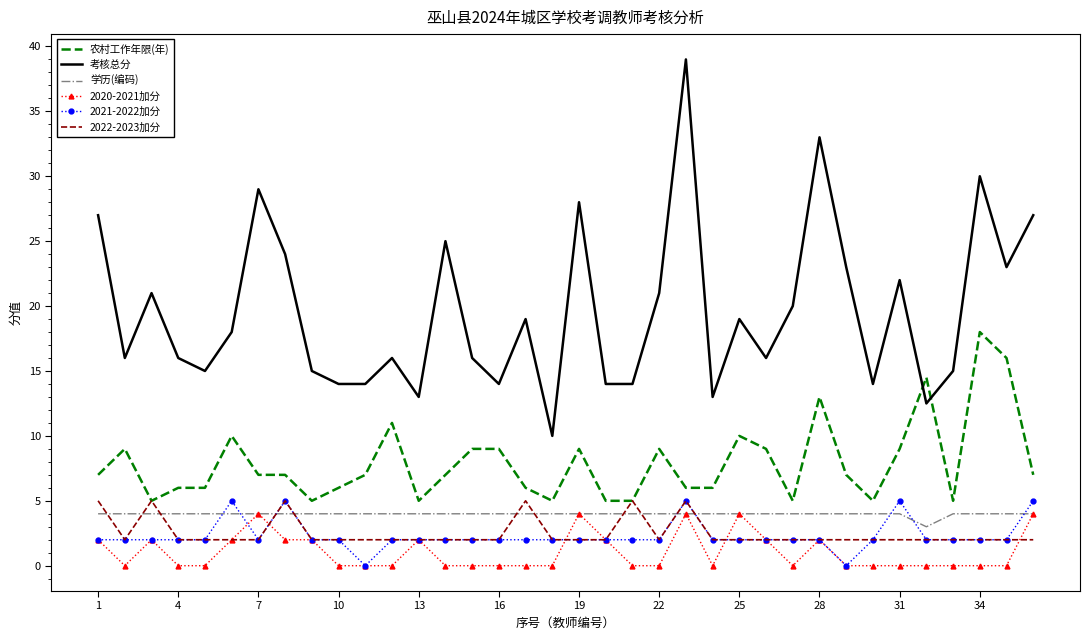

True or false: 考核总分 and 2022-2023加分 intersect in this chart.

False